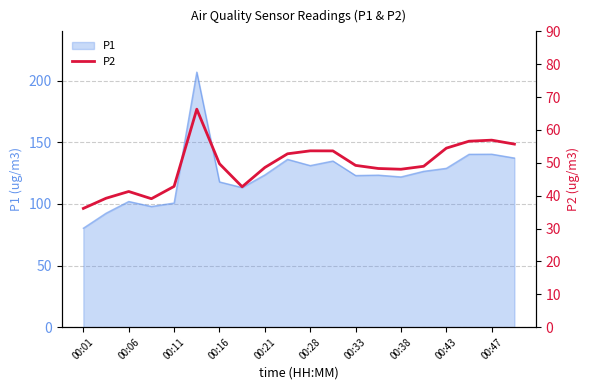

How many interior local peaks (higher than both neighbors) does the data have?

4